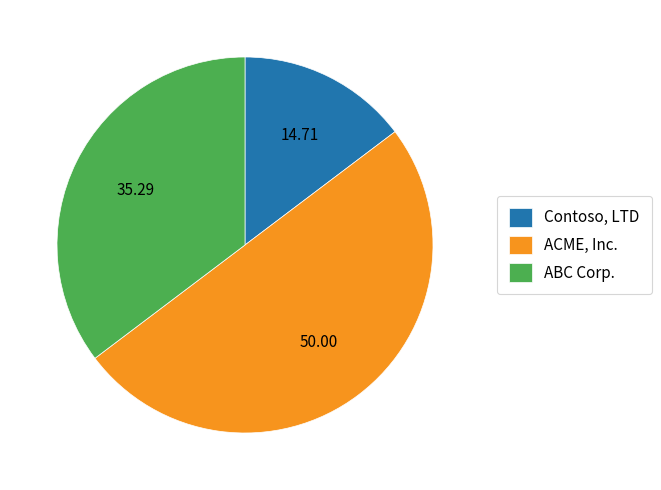

Which slice is the smallest?

Contoso, LTD